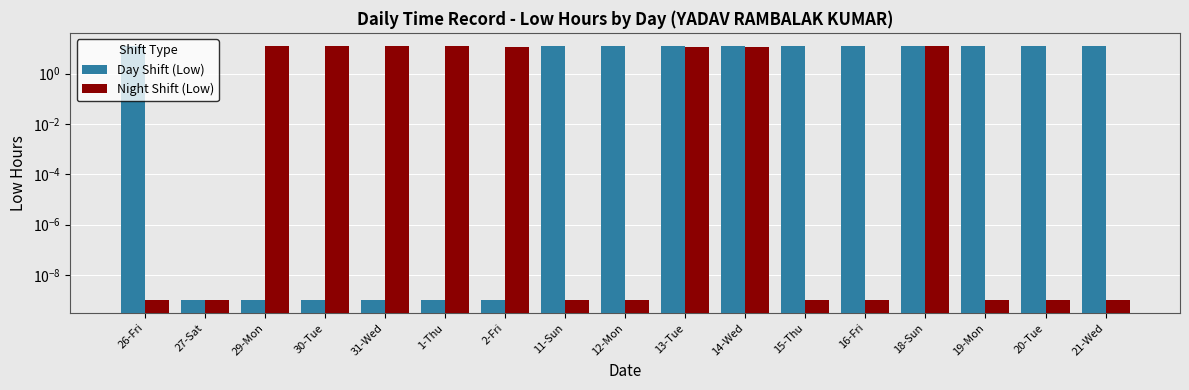

List the labels in order of Day Shift (Low) value, smallest first.

27-Sat, 29-Mon, 30-Tue, 31-Wed, 1-Thu, 2-Fri, 19-Mon, 20-Tue, 14-Wed, 15-Thu, 16-Fri, 26-Fri, 12-Mon, 21-Wed, 13-Tue, 18-Sun, 11-Sun